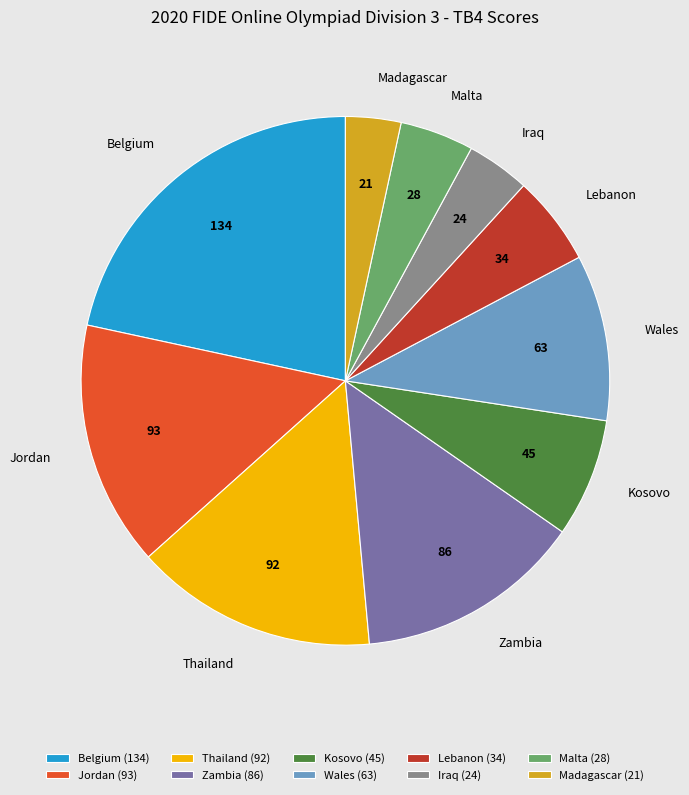

Do Thailand and Madagascar together represent more than half of the pie?

No